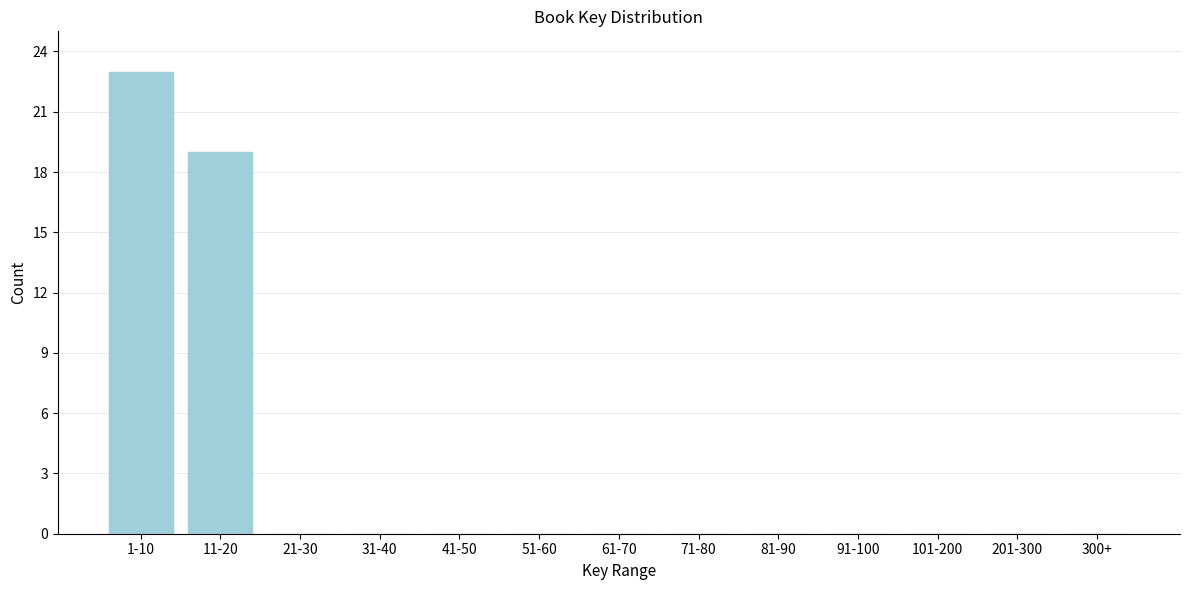

Reading left to right, what are all the values shown in this chart?

1-10=23	11-20=19	21-30=0	31-40=0	41-50=0	51-60=0	61-70=0	71-80=0	81-90=0	91-100=0	101-200=0	201-300=0	300+=0